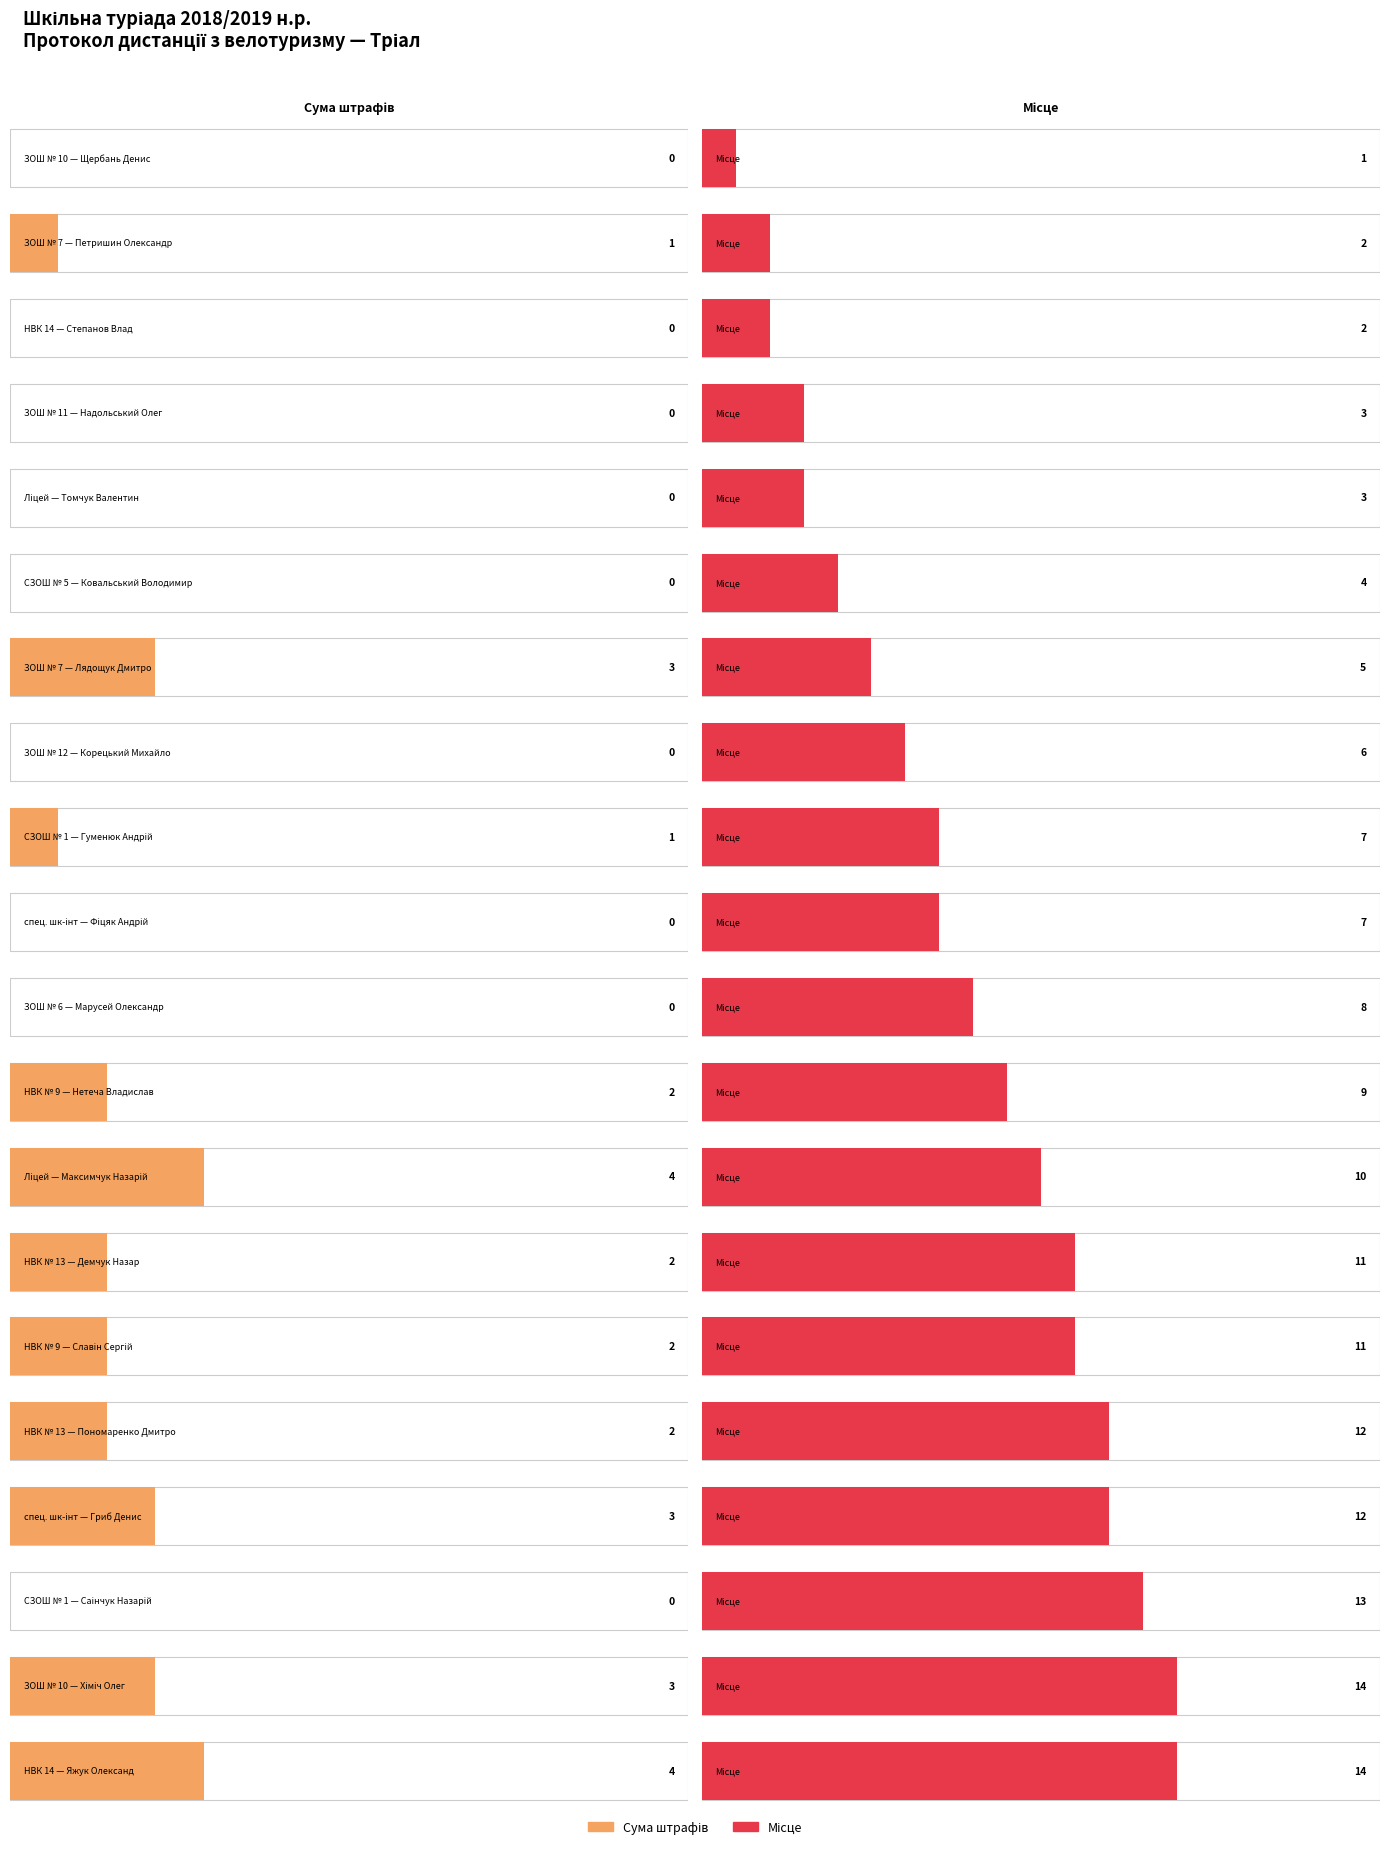

Is it true that Місце equals 9 at Нетеча Владислав?

True